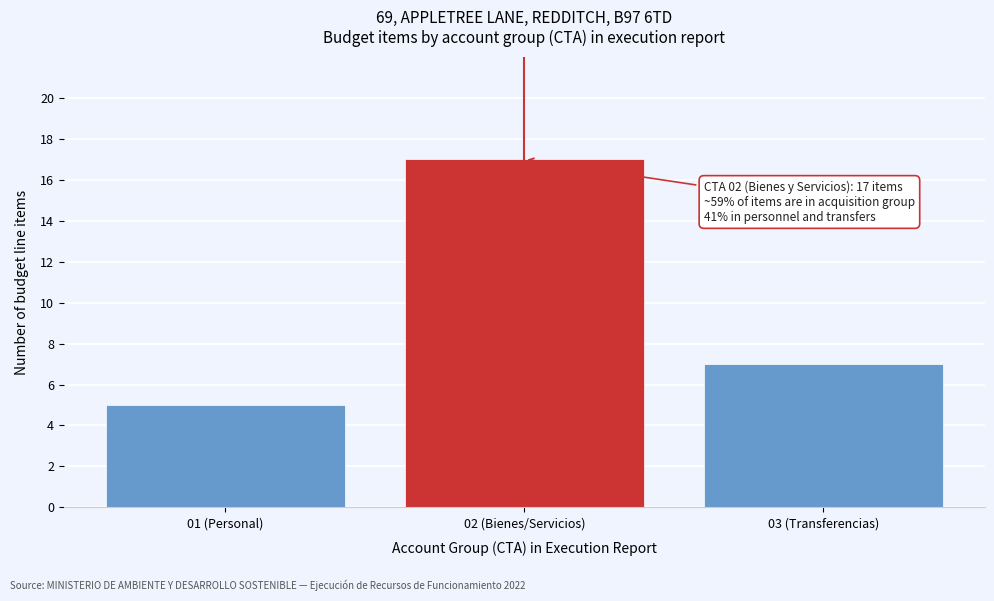

Reading left to right, extract all data points from this chart.

01 (Personal)=5	02 (Bienes/Servicios)=17	03 (Transferencias)=7